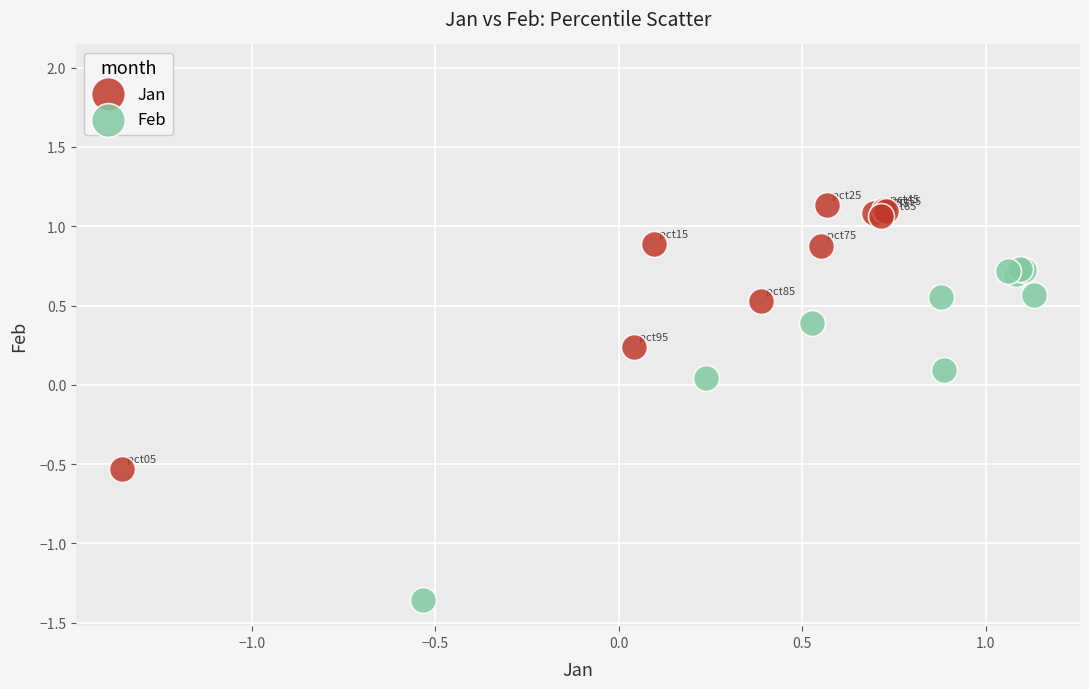

What are all the series names shown in the legend?

Jan, Feb